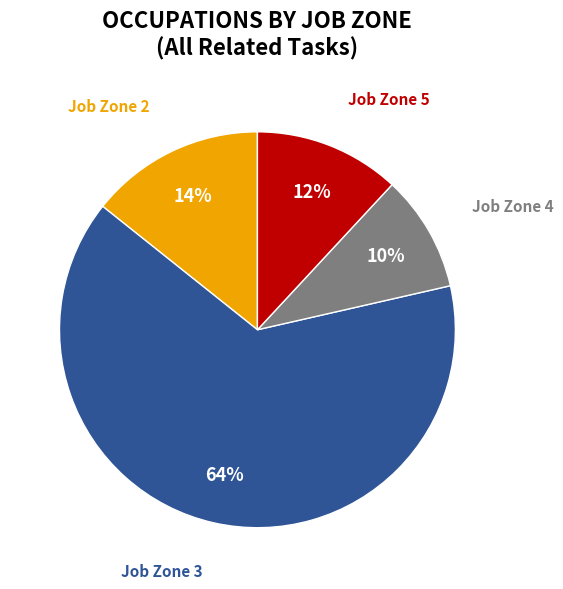

To the nearest percent, what is the average slice percentage?

25%